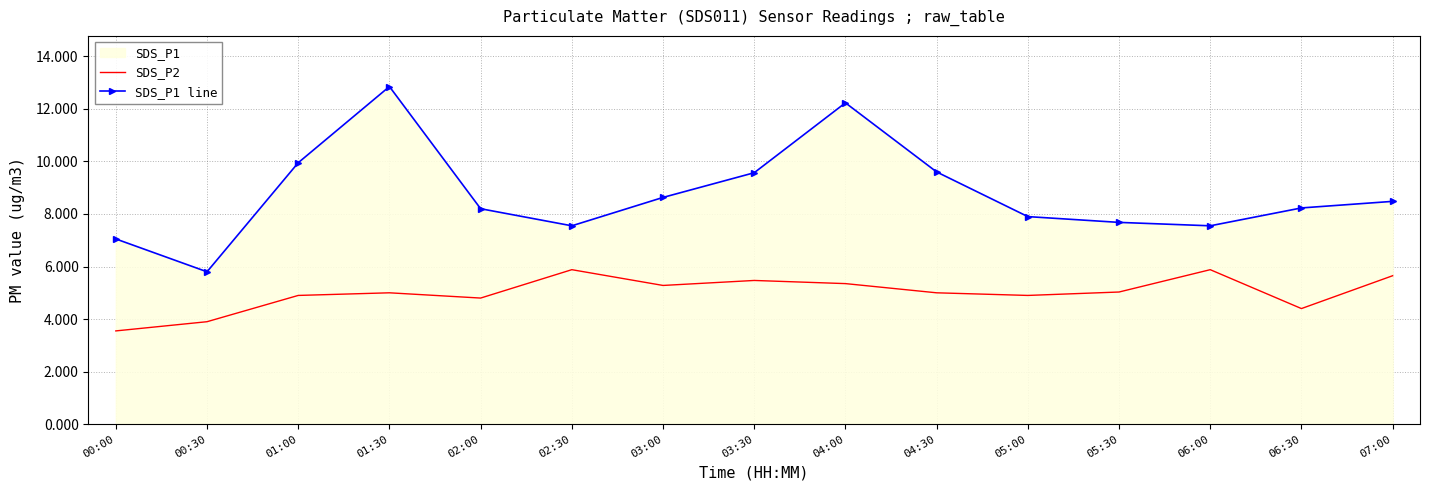

What is the spread (max minus min) of values at 00:30?

1.9